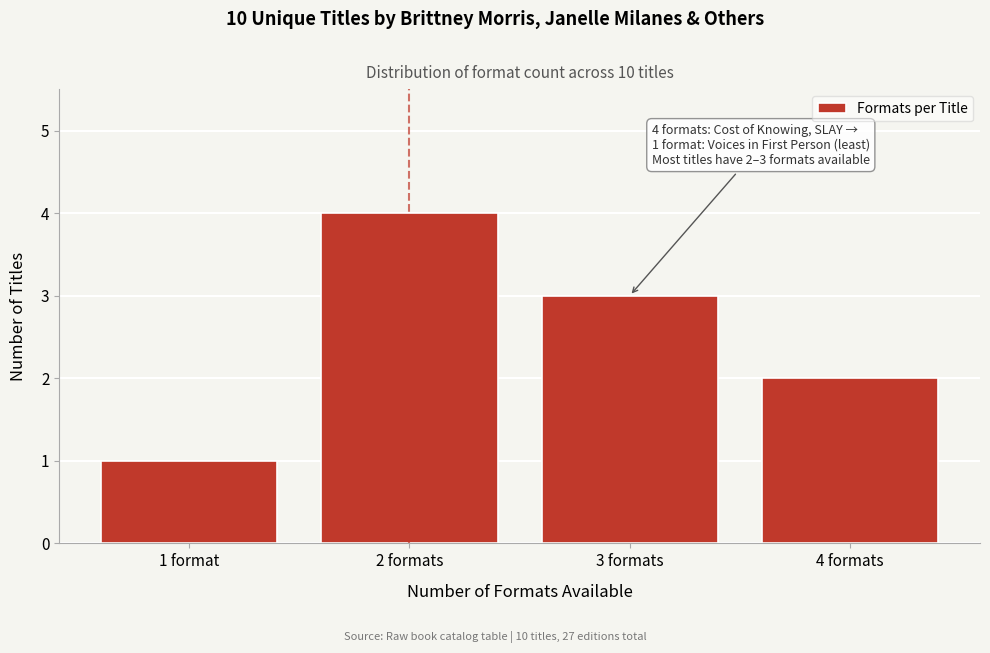

Reading left to right, what are all the values shown in this chart?

1	4	3	2